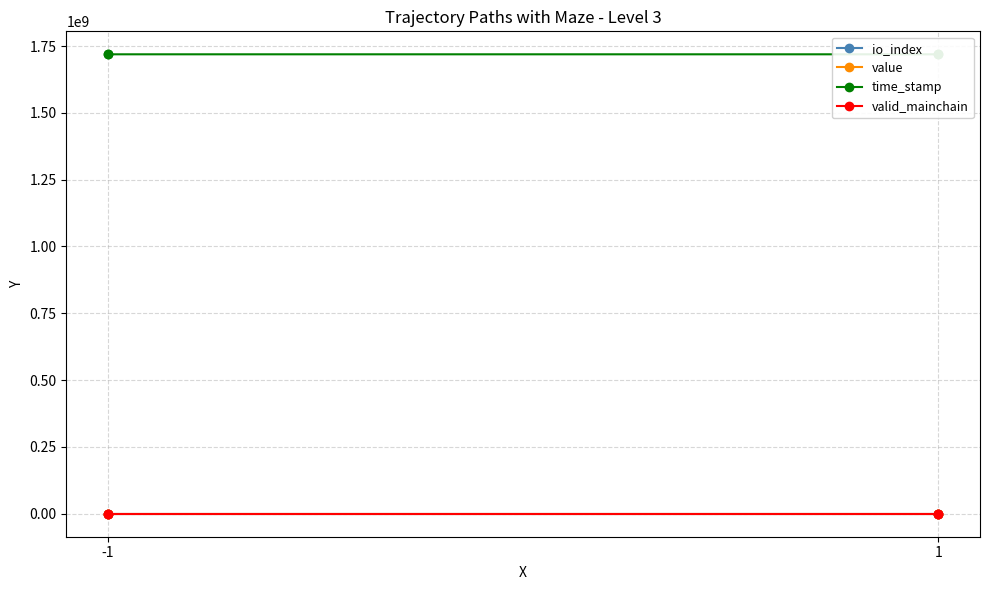

Between -1 and 1, which series saw the biggest shift?

value